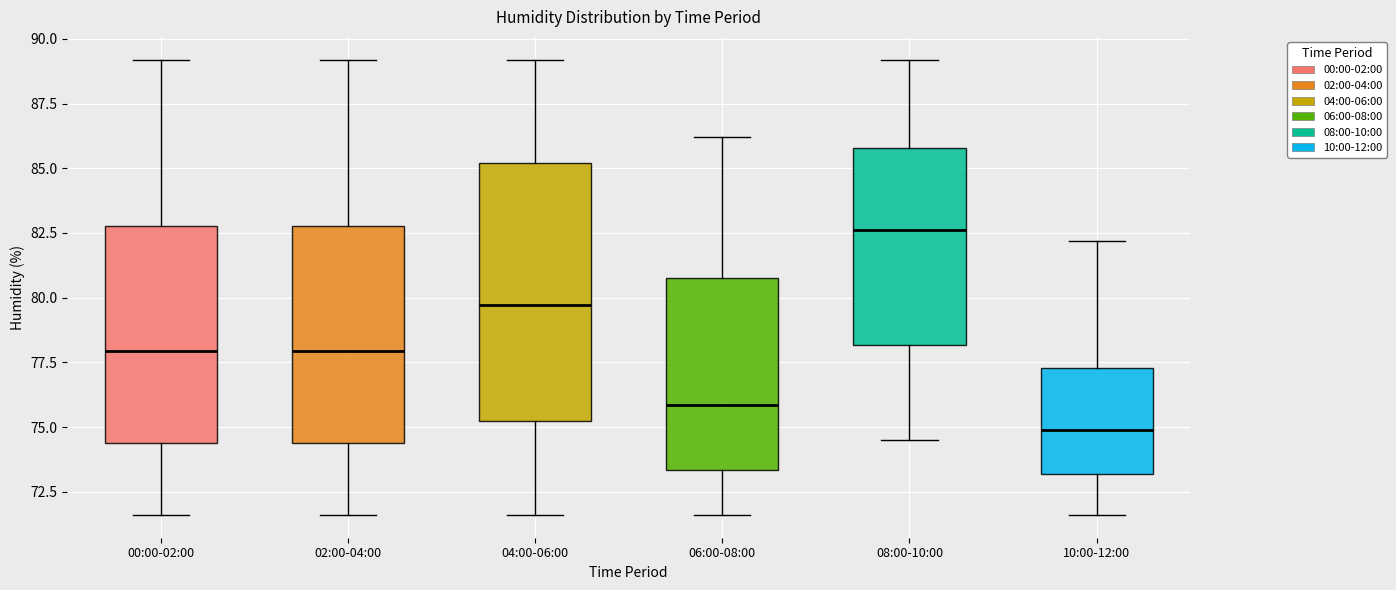

Reading left to right, transcribe this box plot: for each box, give where its median line is, the range the box spans, and where its two whiskers end, as read against the y-axis. The values are not printed on the chart, so give them approximately, as read against the axis.

00:00-02:00: median 78.0, box 74.5 to 83.0, whiskers 71.5 to 89.0
02:00-04:00: median 78.0, box 74.5 to 83.0, whiskers 71.5 to 89.0
04:00-06:00: median 79.5, box 75.5 to 85.0, whiskers 71.5 to 89.0
06:00-08:00: median 76.0, box 73.5 to 81.0, whiskers 71.5 to 86.0
08:00-10:00: median 82.5, box 78.0 to 86.0, whiskers 74.5 to 89.0
10:00-12:00: median 75.0, box 73.0 to 77.5, whiskers 71.5 to 82.0